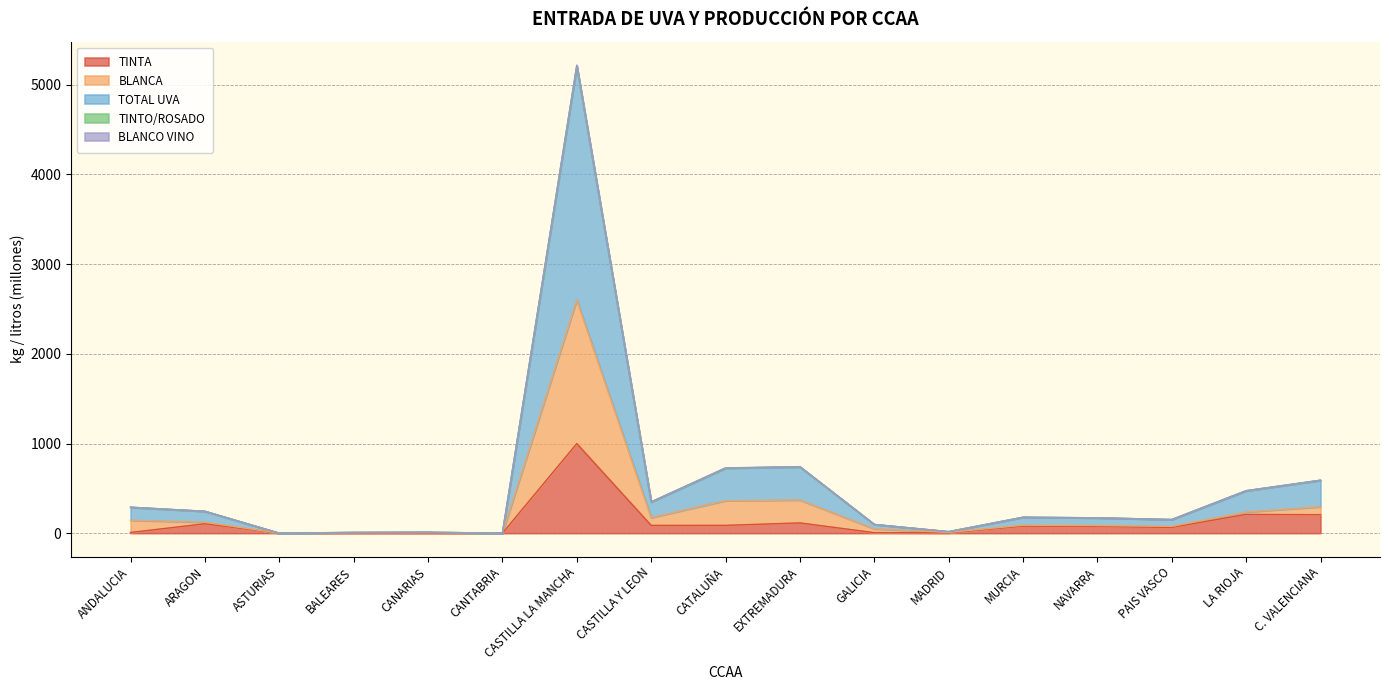

At which label does TOTAL UVA first exceed 88?

ANDALUCIA